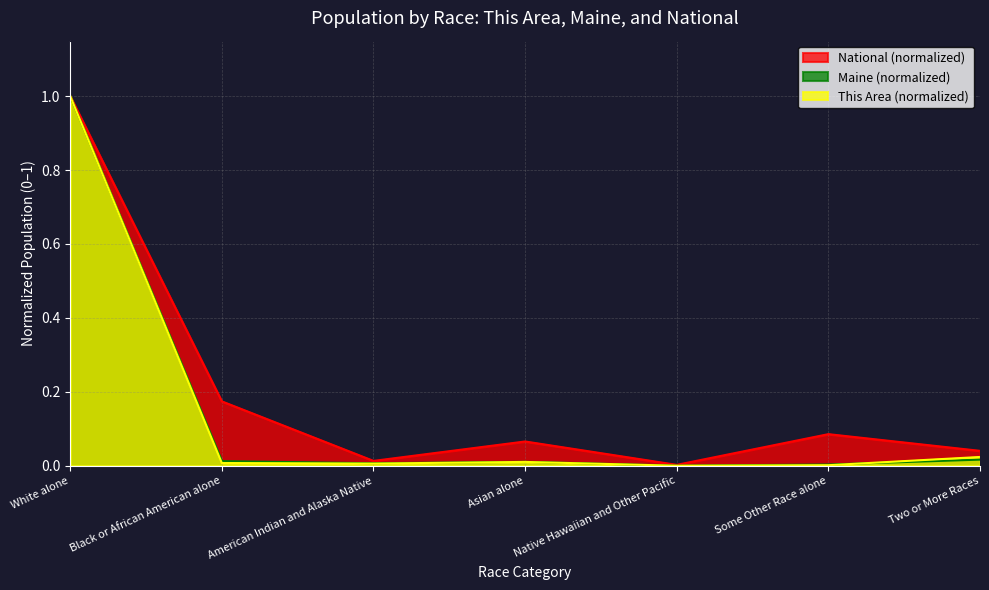

At which category does the chart reach its minimum across all series?

Native Hawaiian and Other Pacific